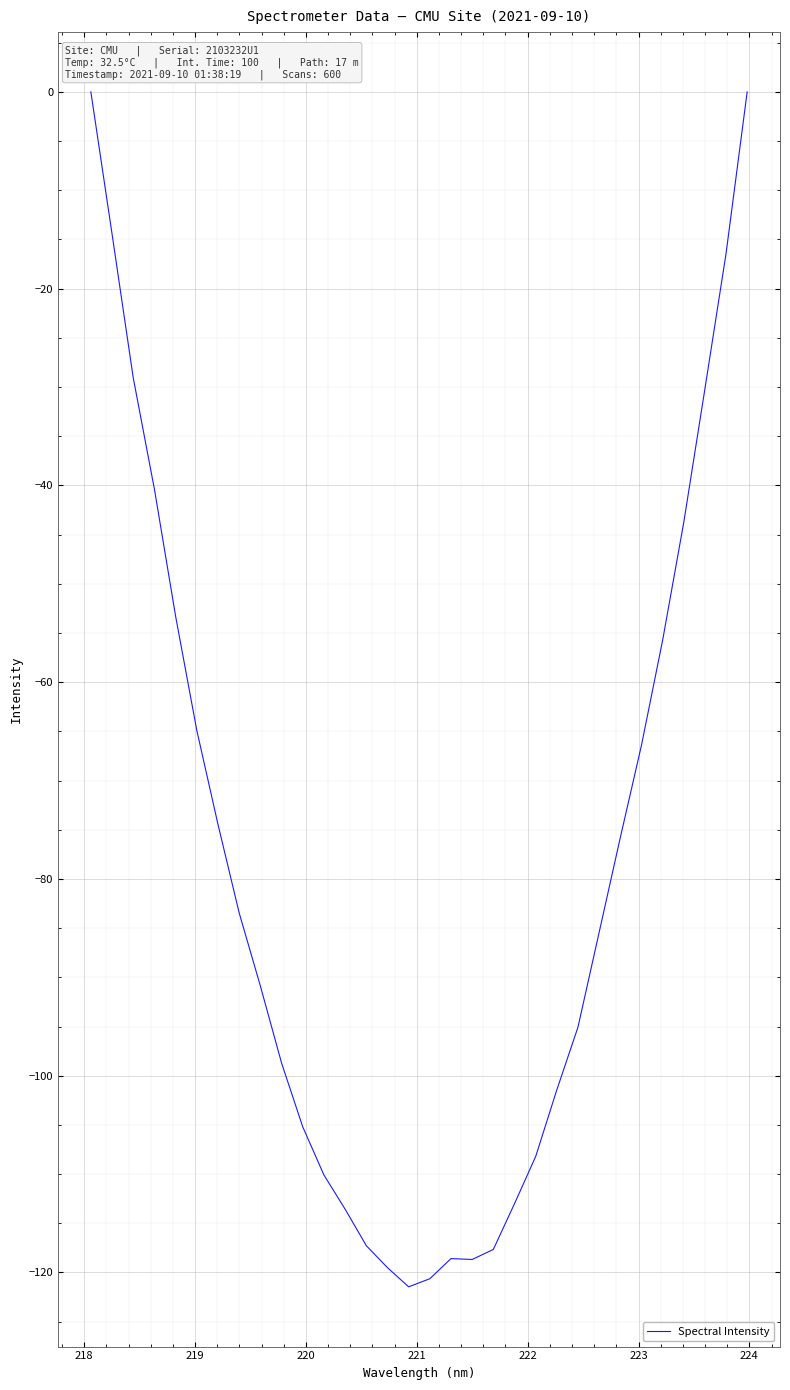

Count the number of values greater than -85.

15